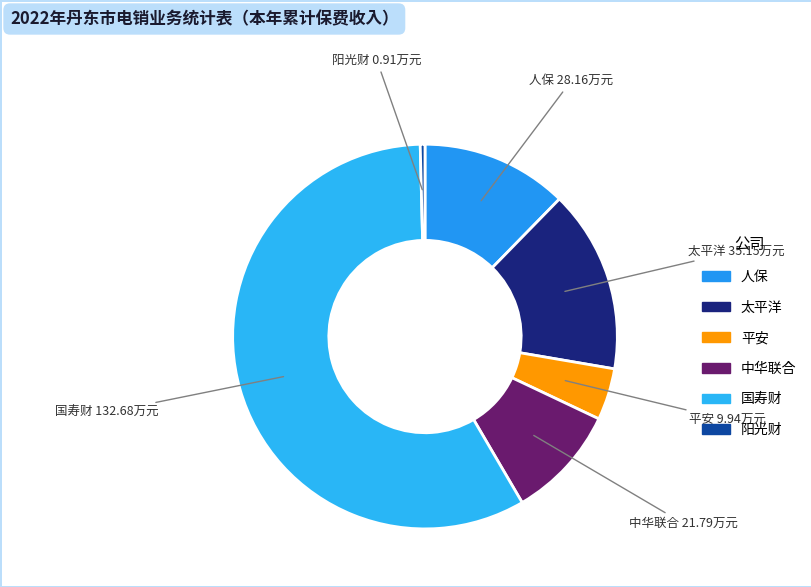

Approximately how many times larger is the value at 太平洋 compared to 中华联合?

1.6